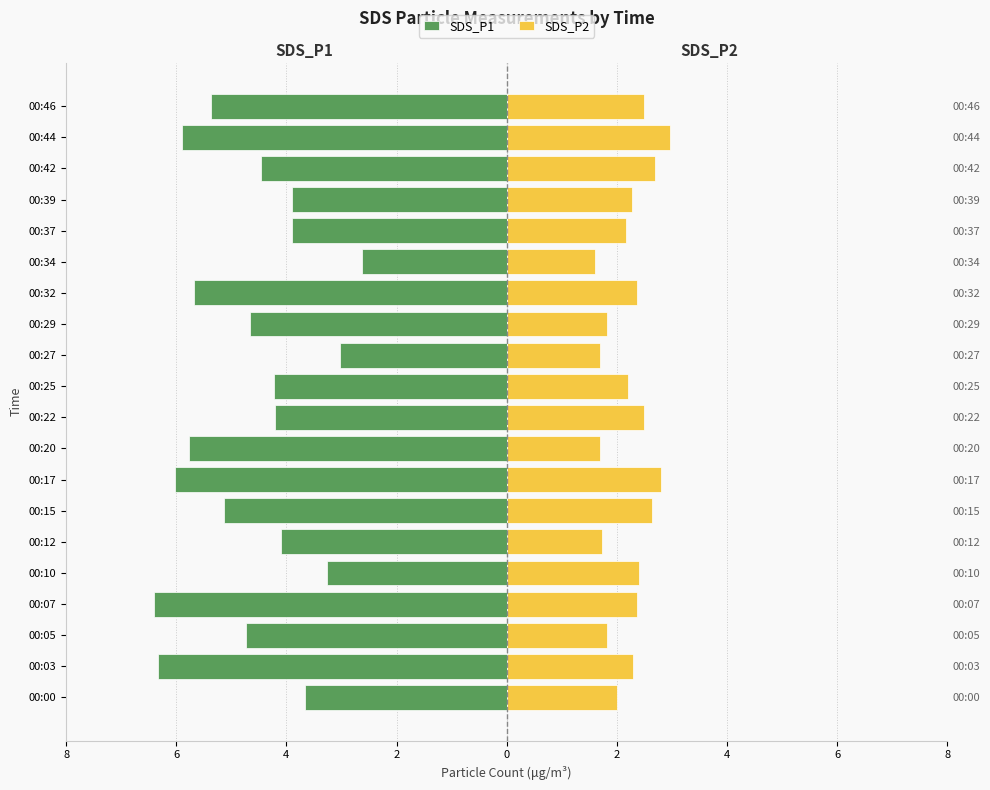

Which series has the widest spread of values?

SDS_P1